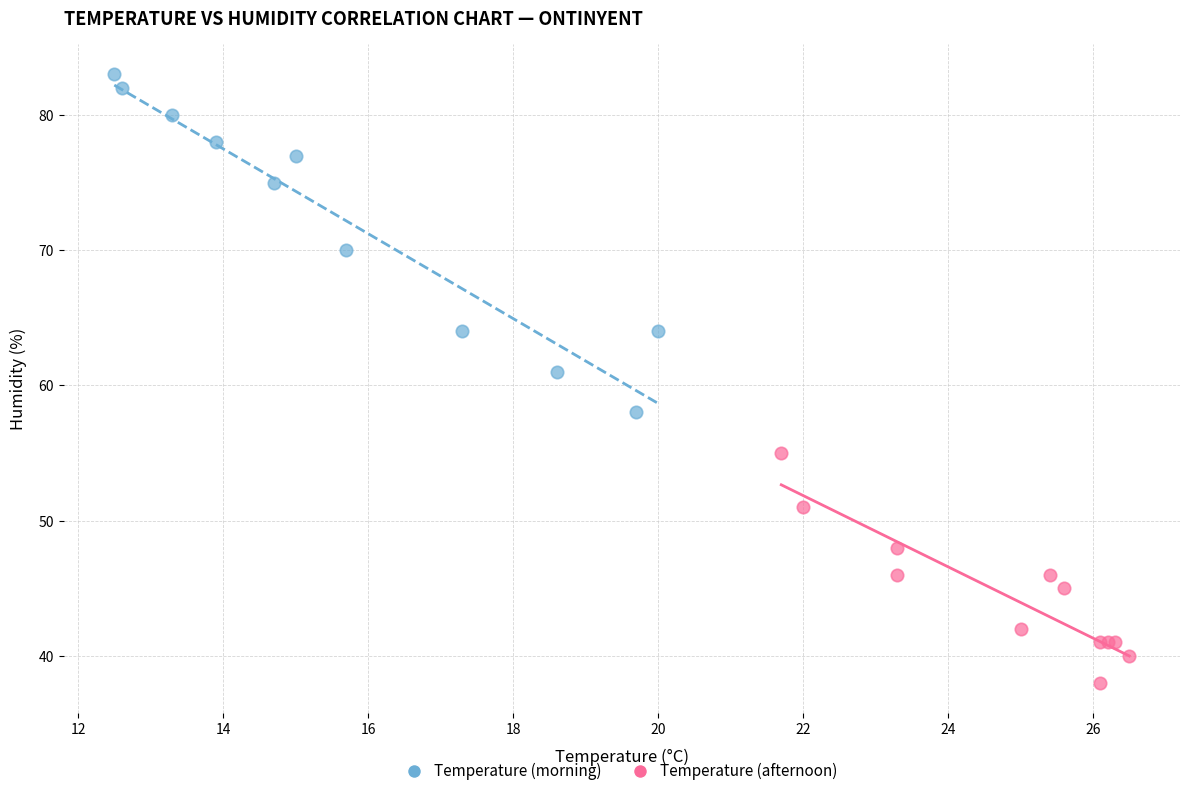

Which series reaches the minimum Y coordinate?

Temperature (afternoon)